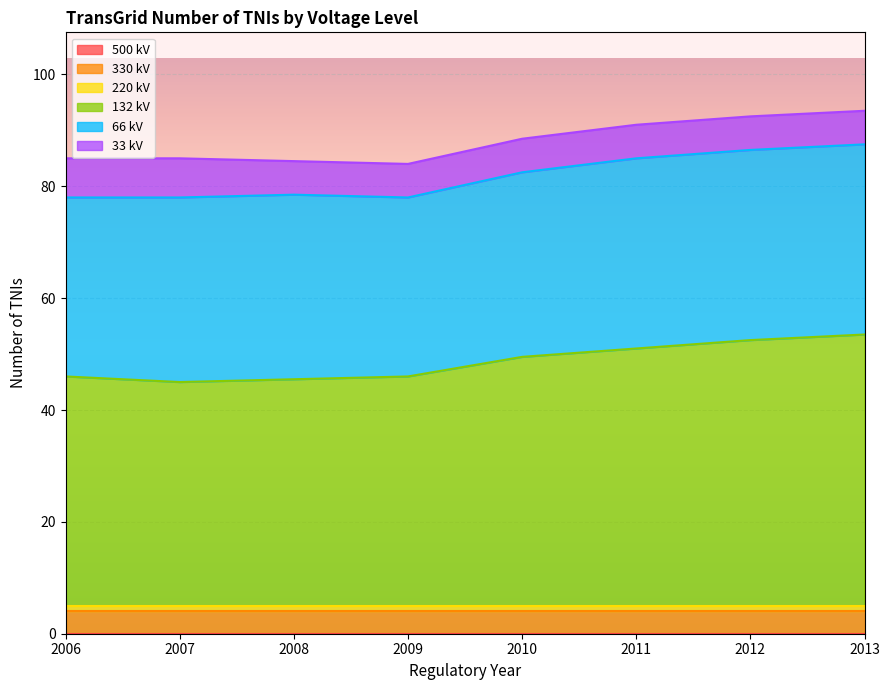

What is the sum of all 330 kV values?

32.0